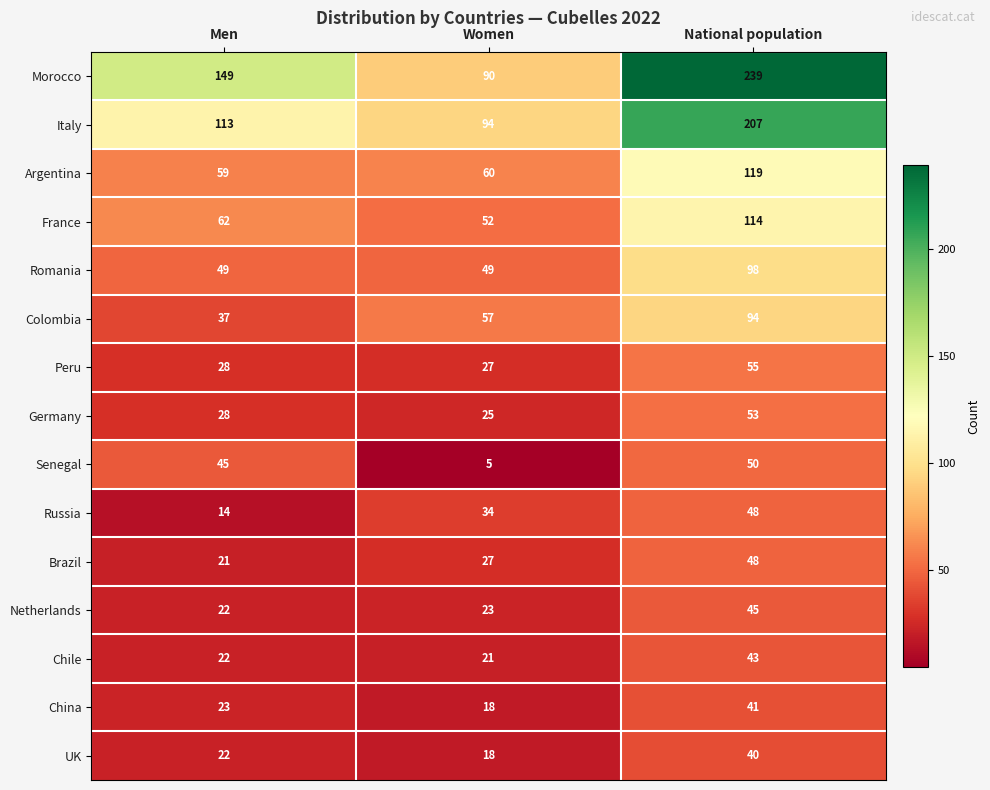

What is the spread (max minus min) of values at Women?

89